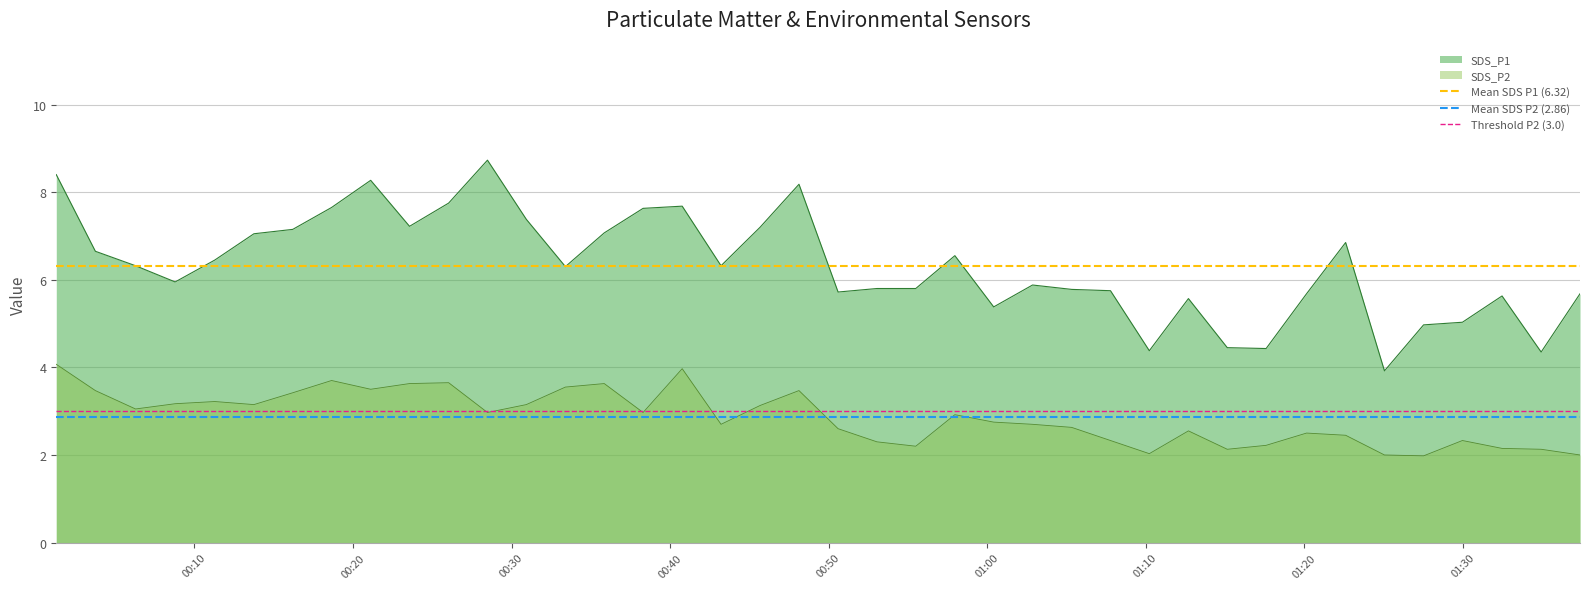

True or false: SDS_P2 and SDS_P1 cross at least once.

False